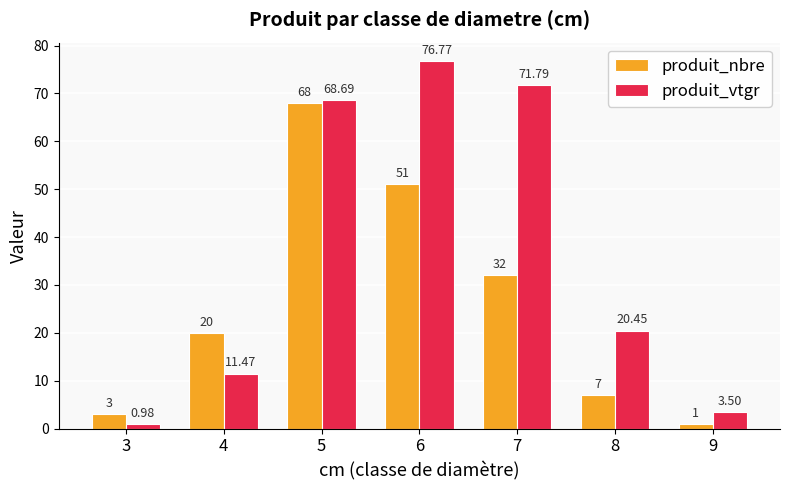

What is the sum of all produit_vtgr values?

253.7